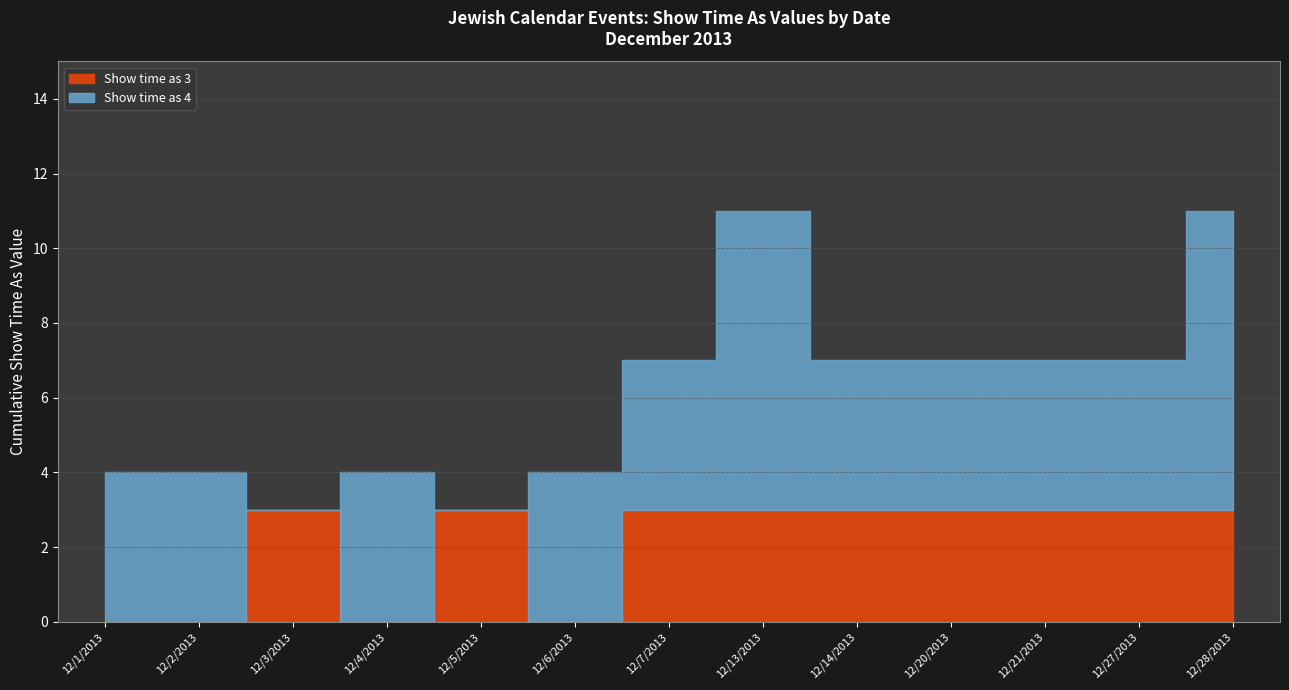

What is the spread (max minus min) of values at 12/13/2013?

5